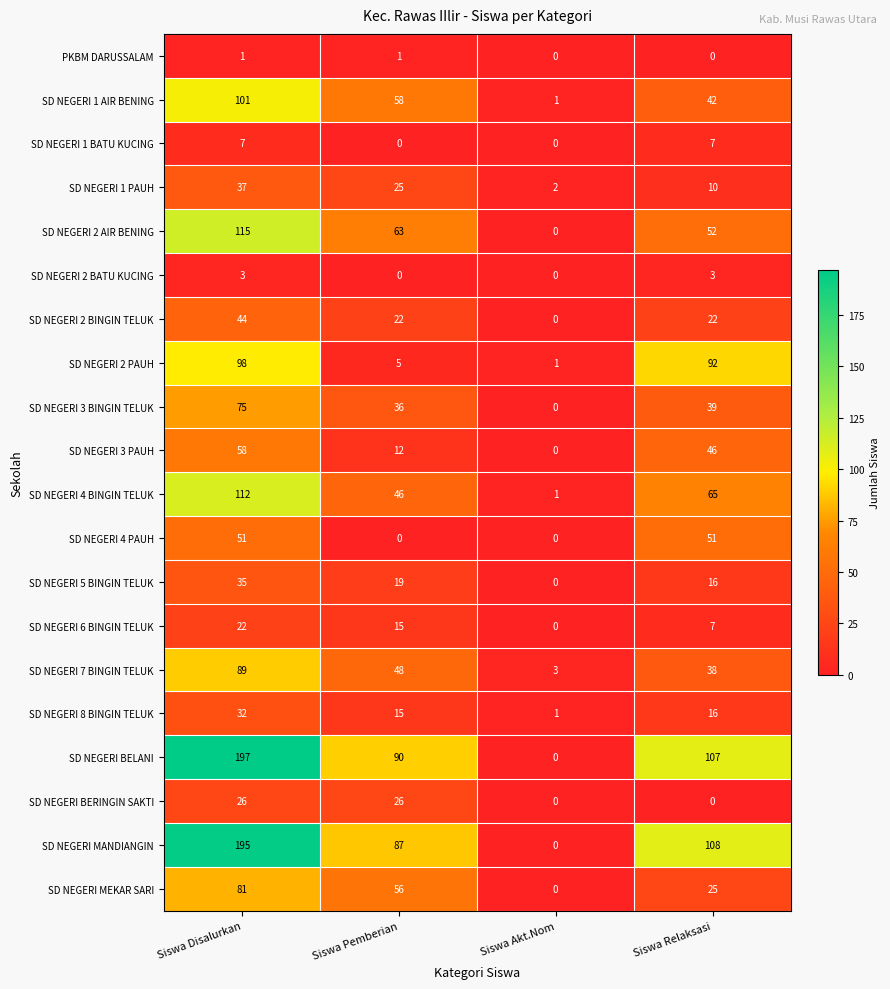

Which category has the highest value across all series?

Siswa Disalurkan